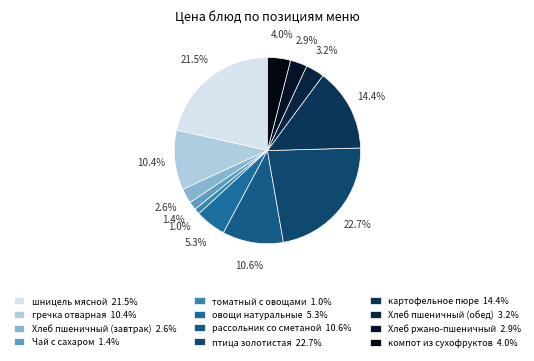

How many segments does this pie chart have?

12